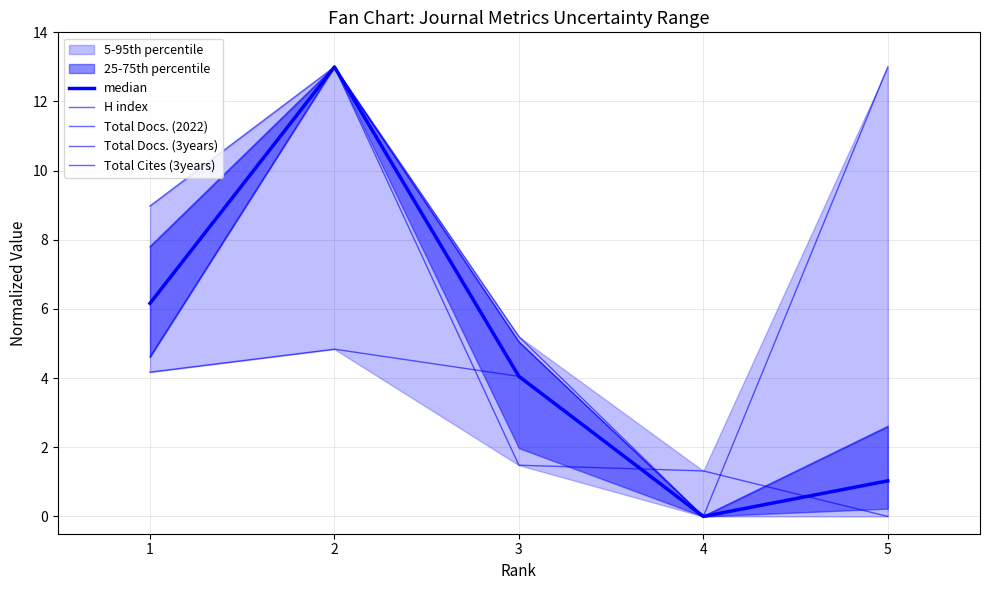

Is the value of Total Docs. (3years) at 2 greater than the value of Total Cites (3years) at 1?

No